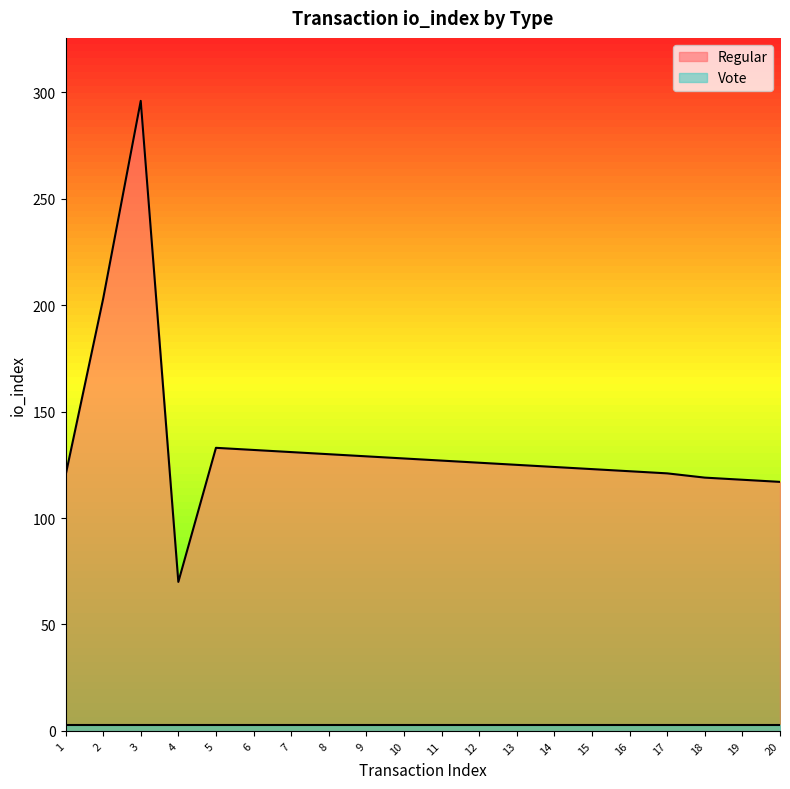

How many categories are shown in the chart?

20